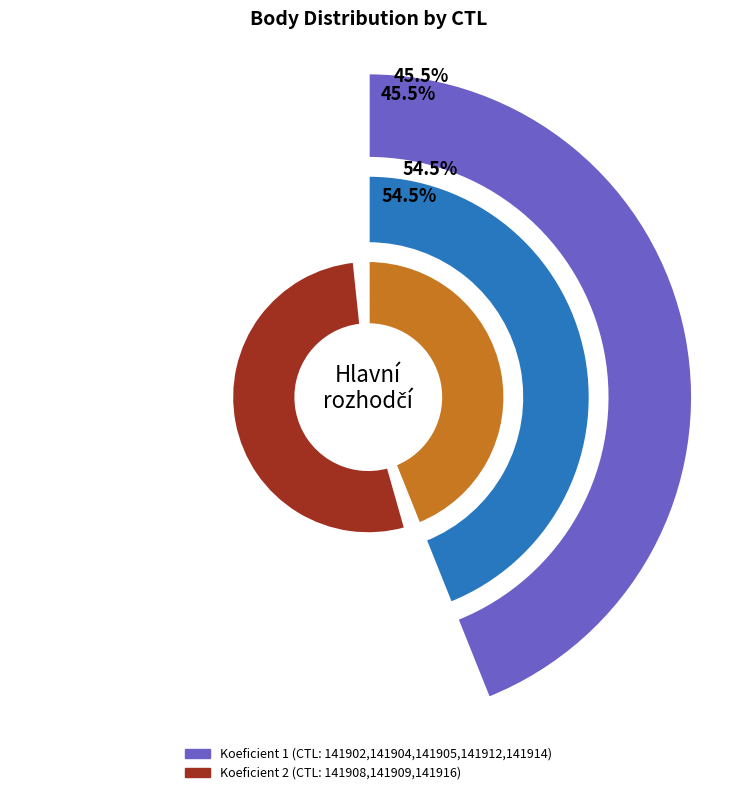

Is the sum of 141912 and 141909 greater than half?

No